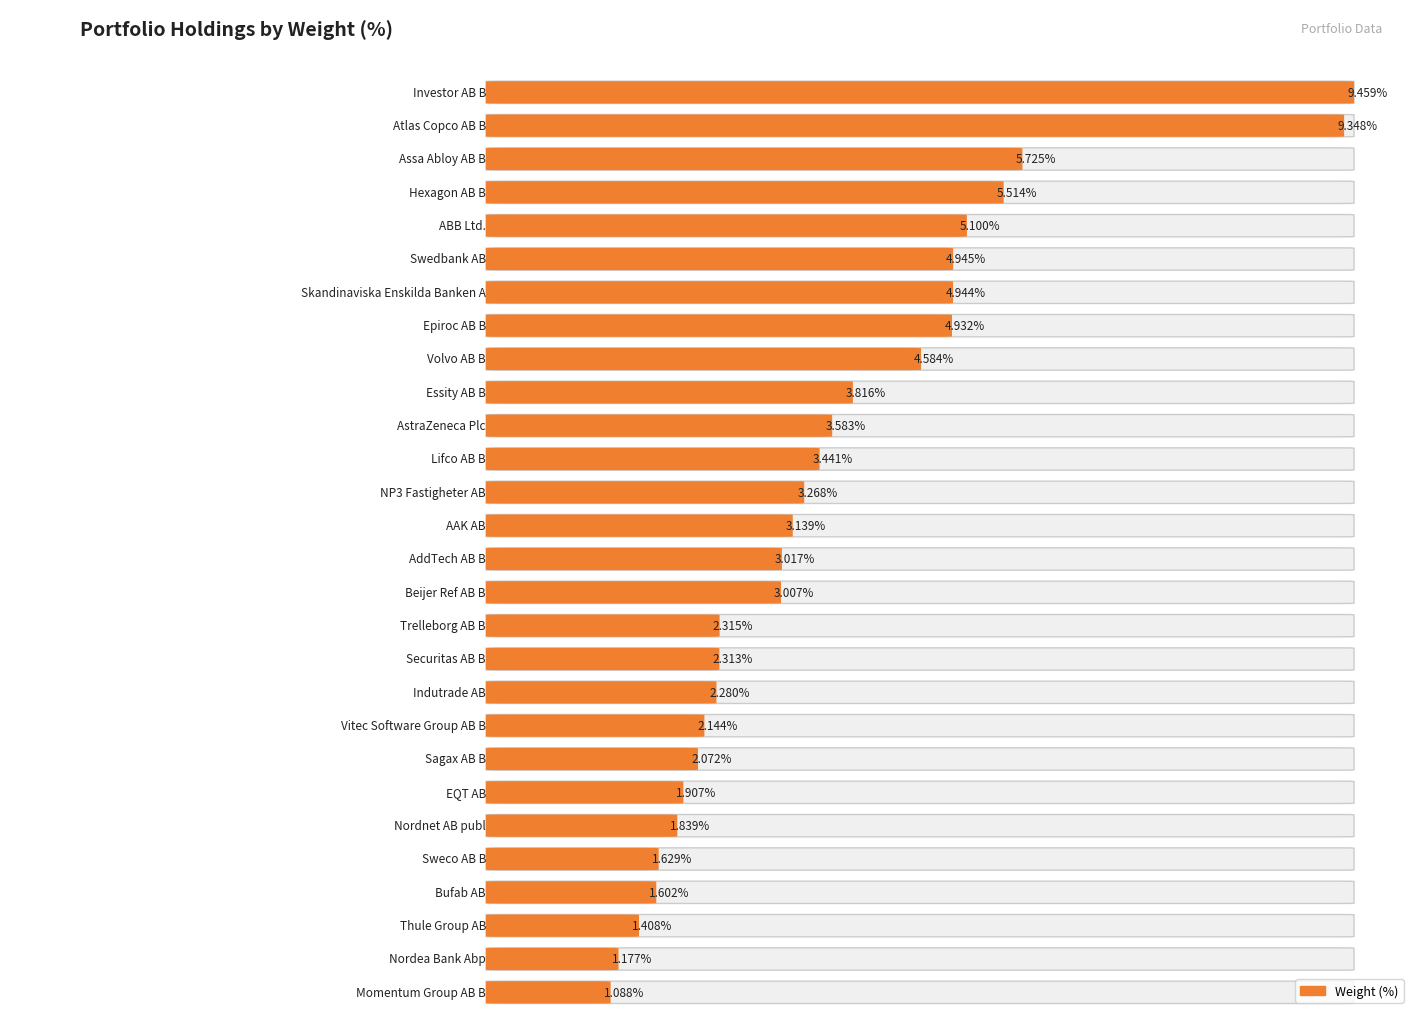

The value at Thule Group AB is 0.5. True or false?

False